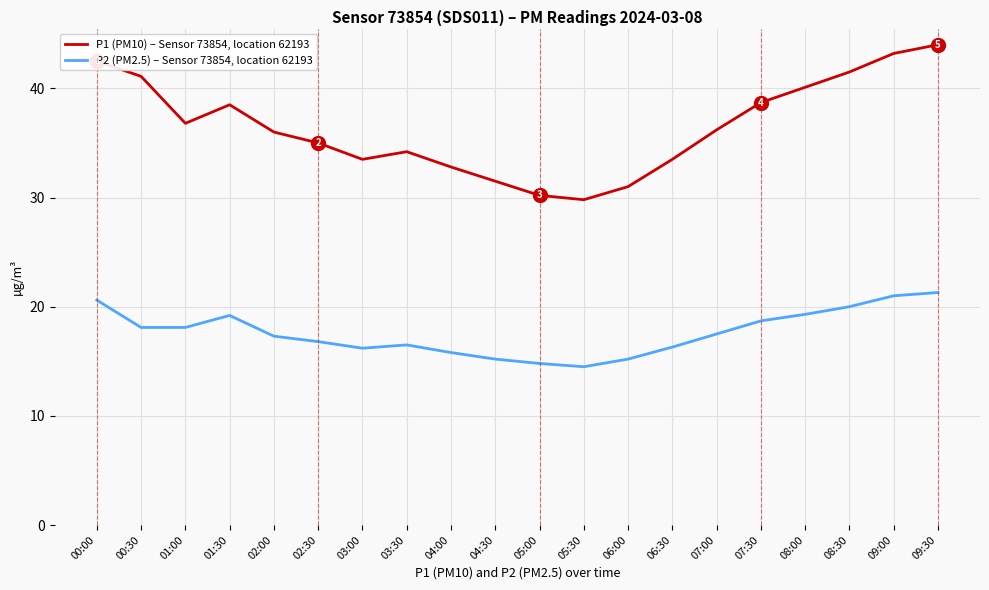

True or false: P1 (PM10) – Sensor 73854, location 62193 and P2 (PM2.5) – Sensor 73854, location 62193 cross at least once.

False